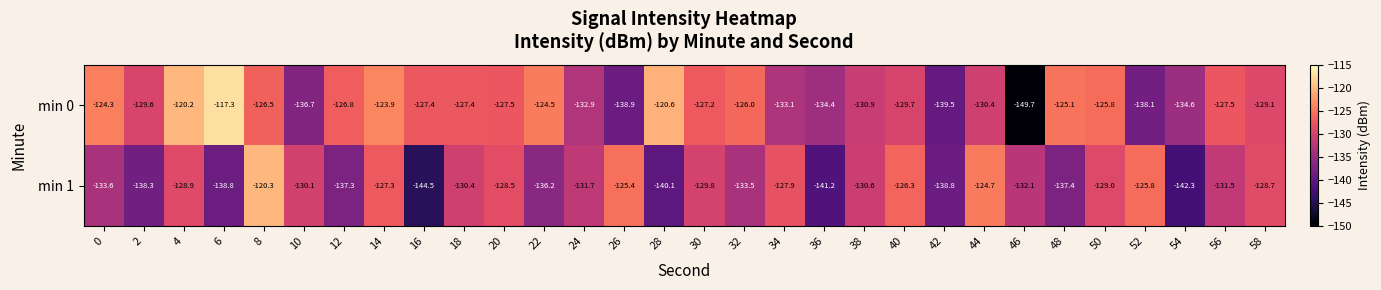

At which category is the sum across all series the highest?

8